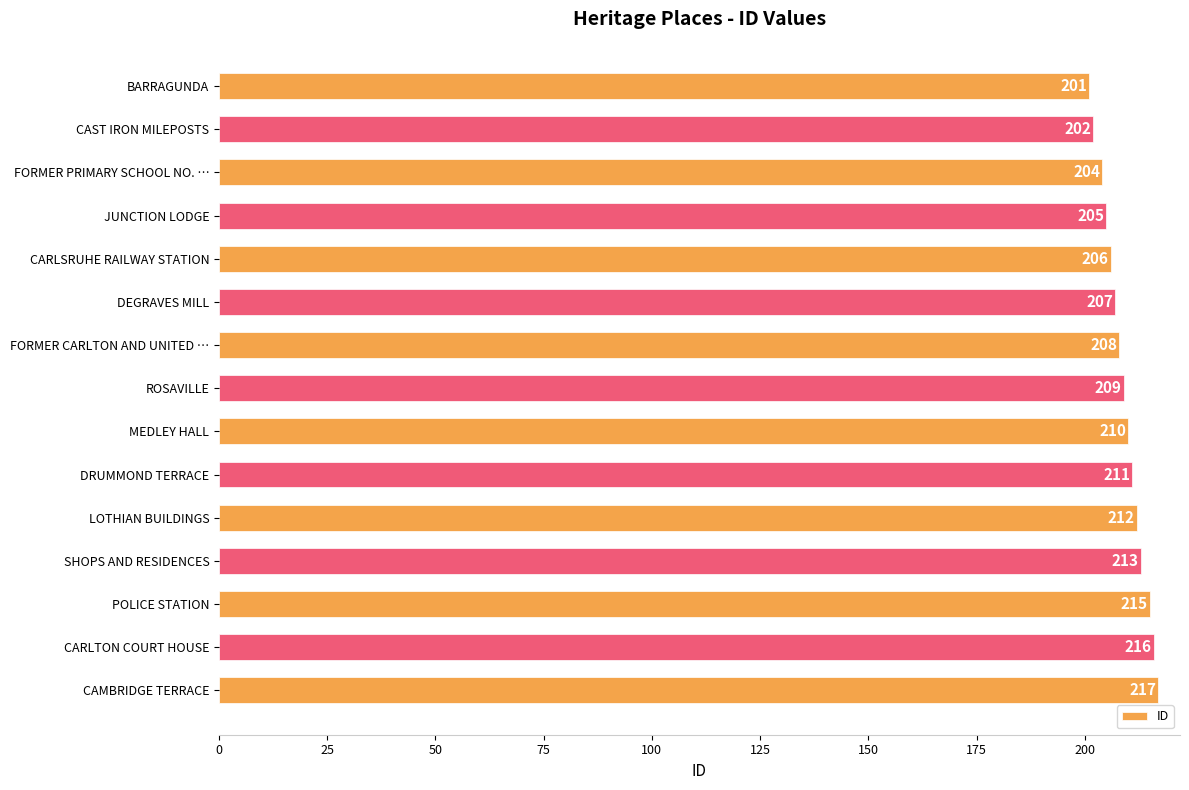

What is the minimum value shown in the chart?

201